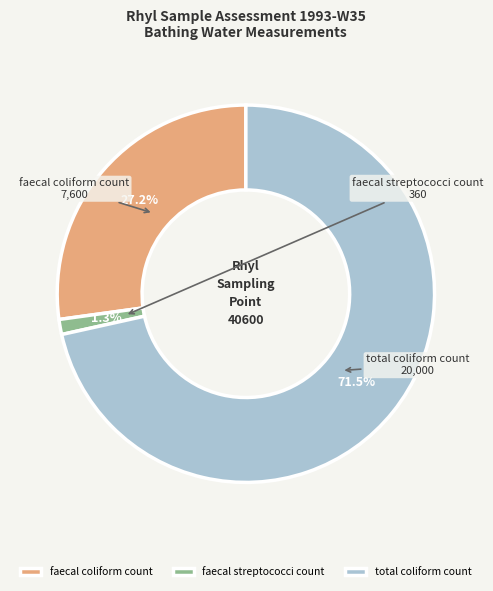

To the nearest percent, what is the combined percentage of faecal coliform count and total coliform count?

99%